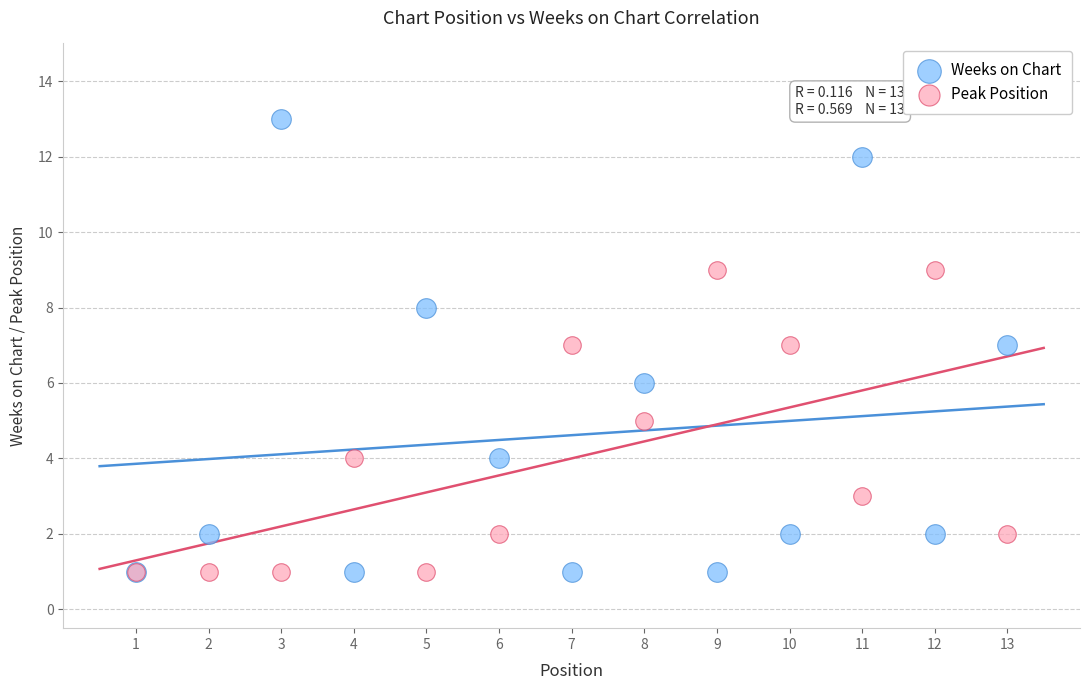

Which series has the widest spread of Y values?

Weeks on Chart